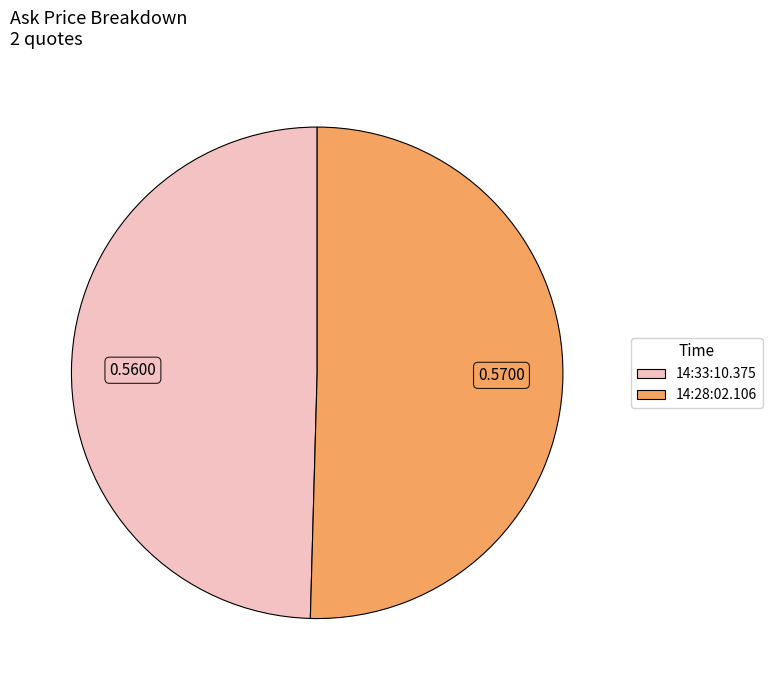

What is the largest slice in the pie chart?

14:28:02.106